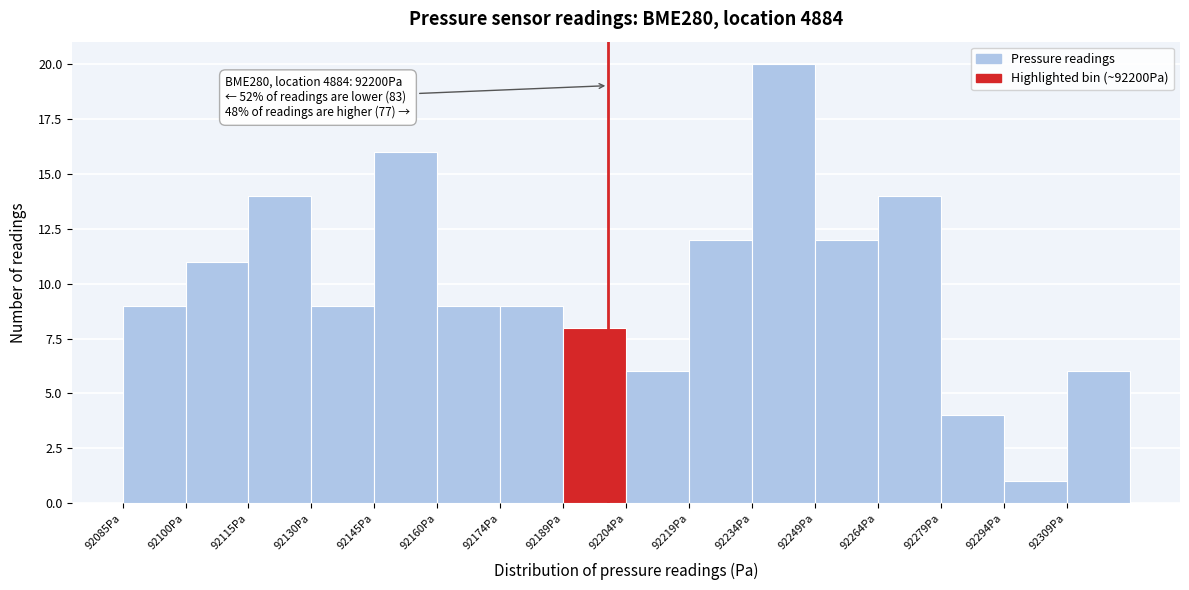

Over which range of the x-axis is the bar tallest?

92234 to 92248